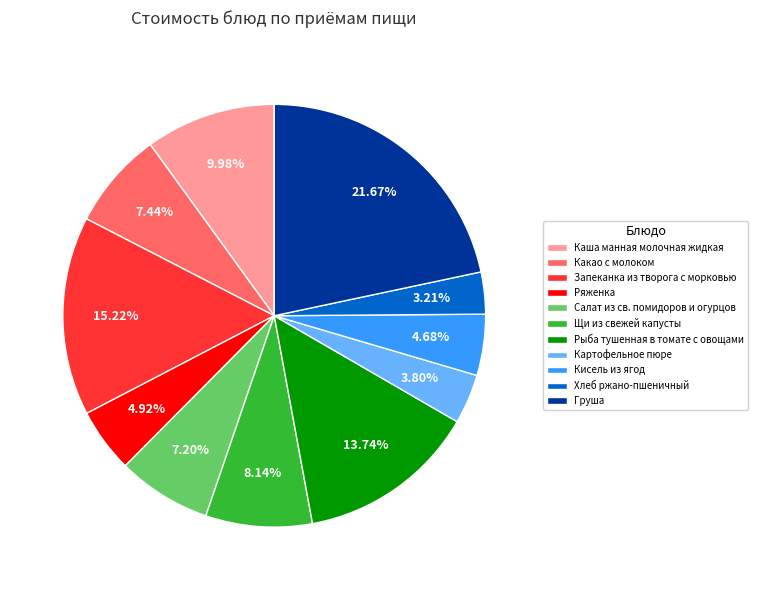

To the nearest percent, what is the average slice percentage?

9%